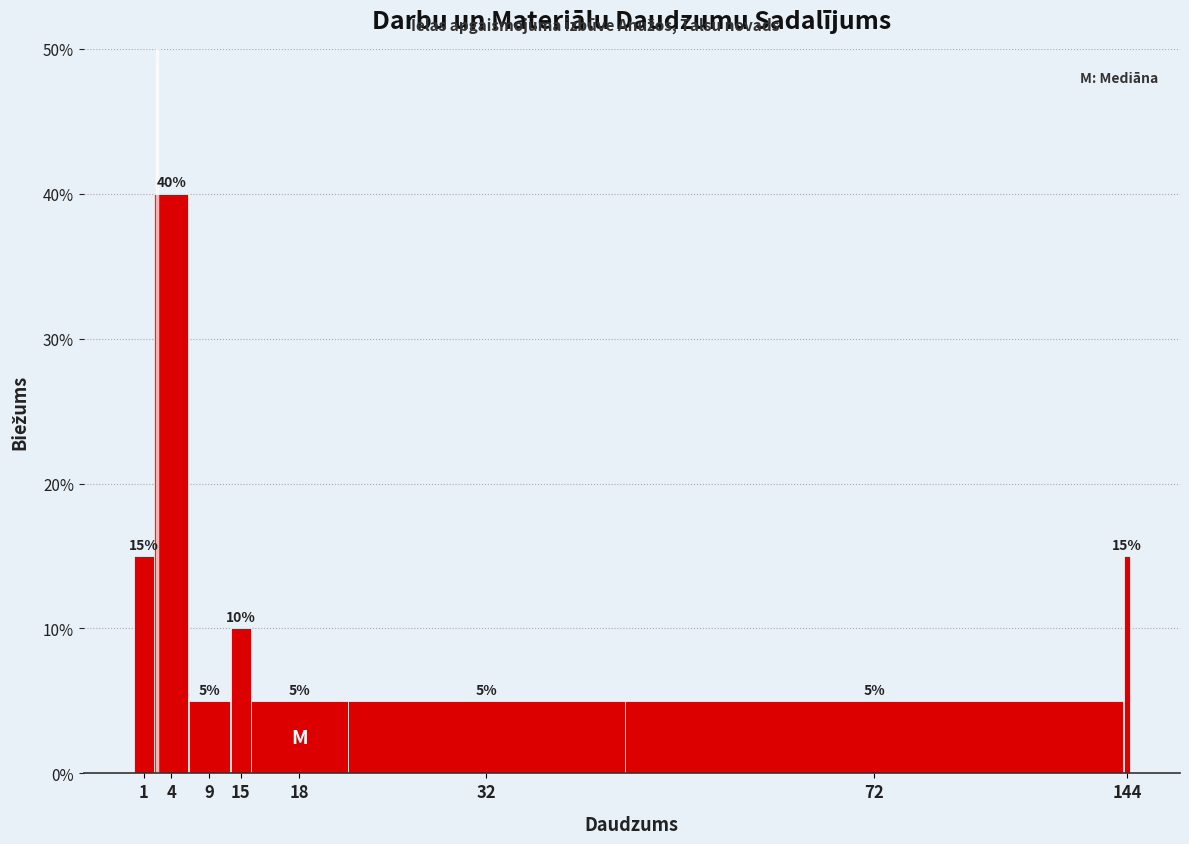

Reading left to right, extract all data points from this chart.

1=15	4=40	9=5	15=10	18=5	32=5	72=5	144=15